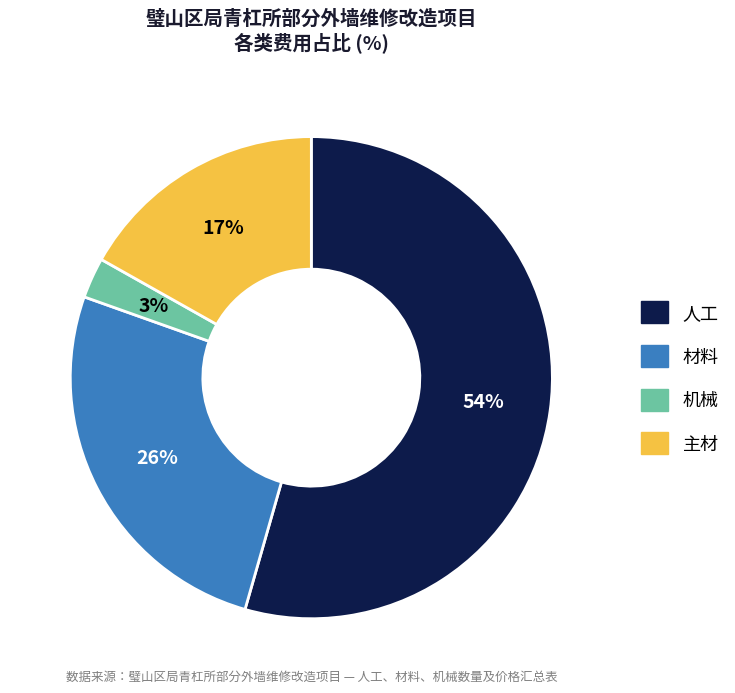

Between 人工 and 材料, which is larger?

人工